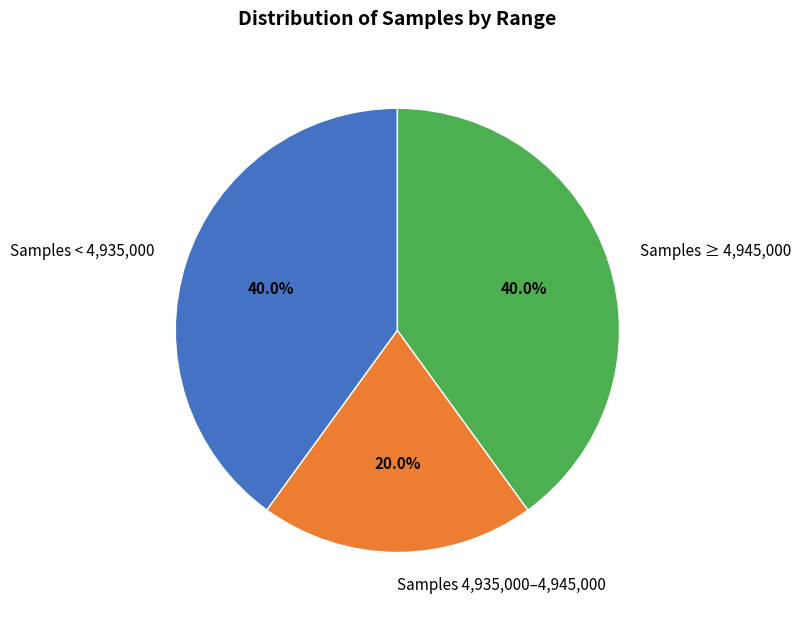

Count the number of slices in the pie.

3